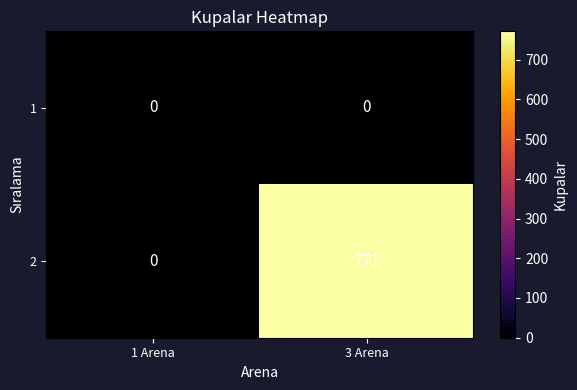

Is the value of 2 at 3 Arena greater than the value of 1 at 3 Arena?

Yes